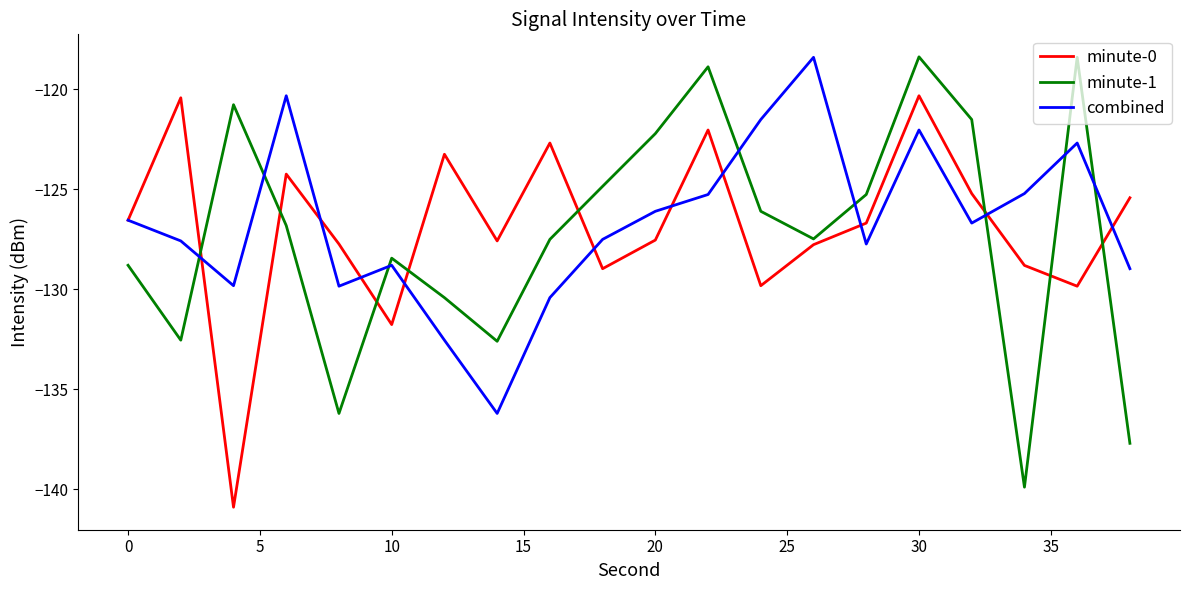

How many times do combined and minute-1 cross each other?

8